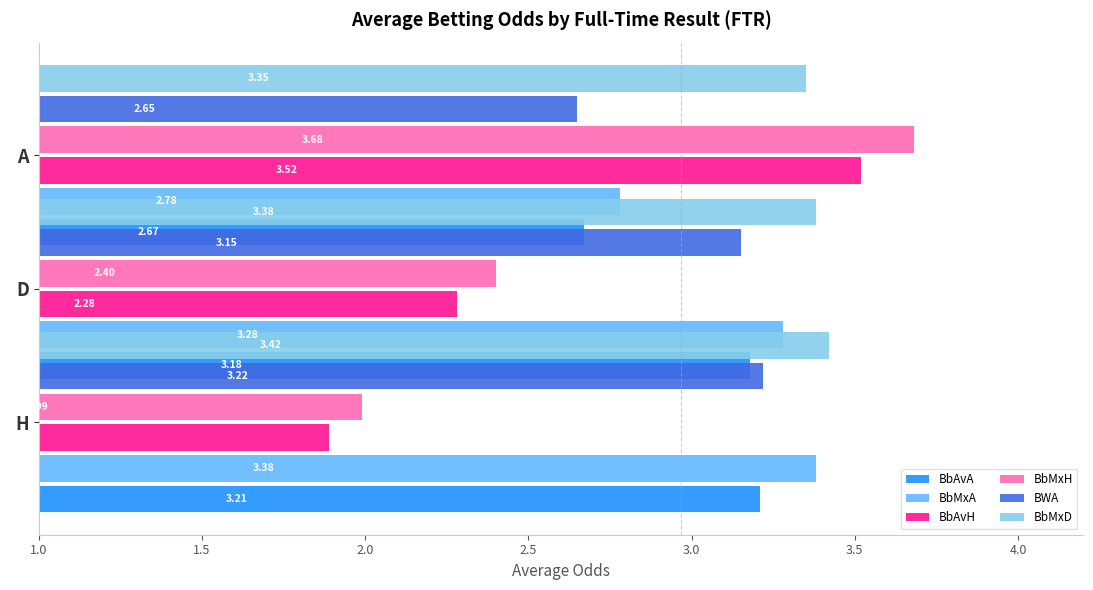

What is the sum of all BbAvH values?

7.7